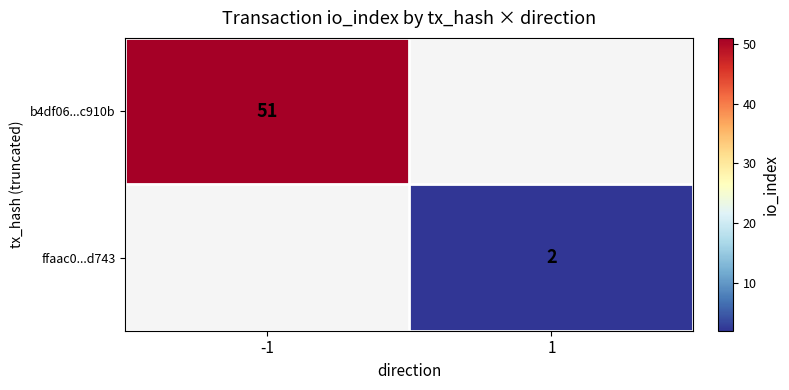

The ffaac0...d743 series shows 2 at 1. True or false?

True